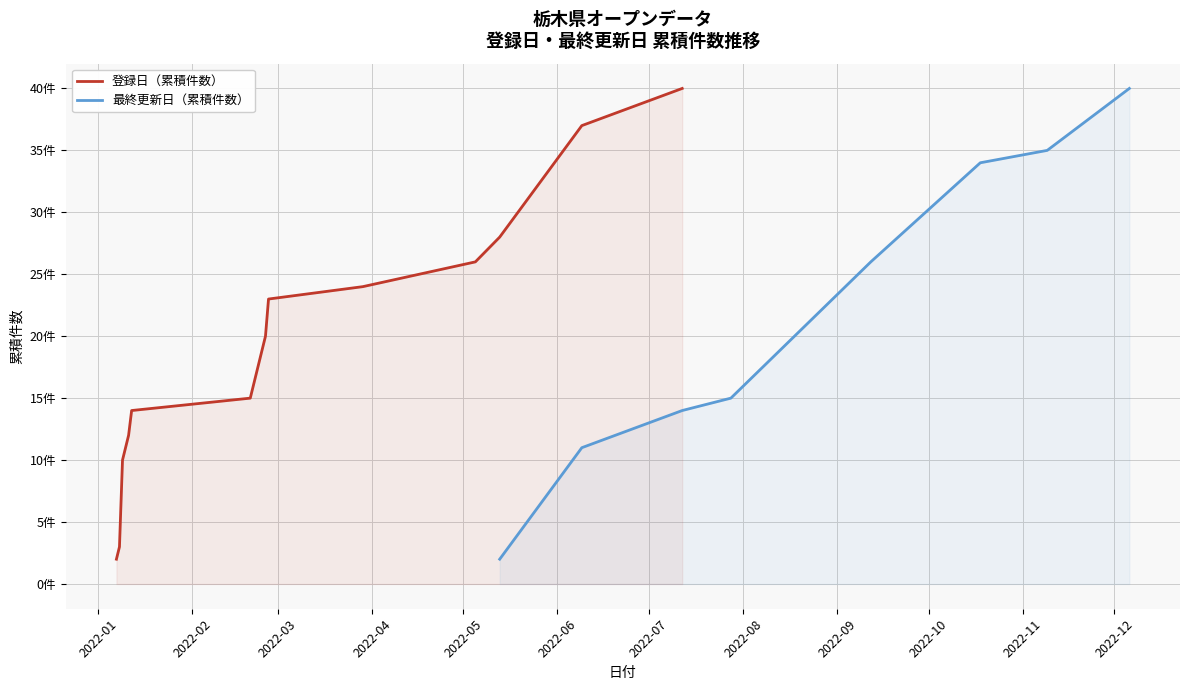

Rank the categories by 最終更新日（件数累計） value from highest to lowest.

2022-12-06, 2022-11-09, 2022-10-18, 2022-09-12, 2022-07-28, 2022-07-12, 2022-06-09, 2022-05-13, 2022-05-05, 2022-03-29, 2022-02-26, 2022-02-25, 2022-02-23, 2022-02-22, 2022-02-20, 2022-01-12, 2022-01-11, 2022-01-09, 2022-01-08, 2022-01-07